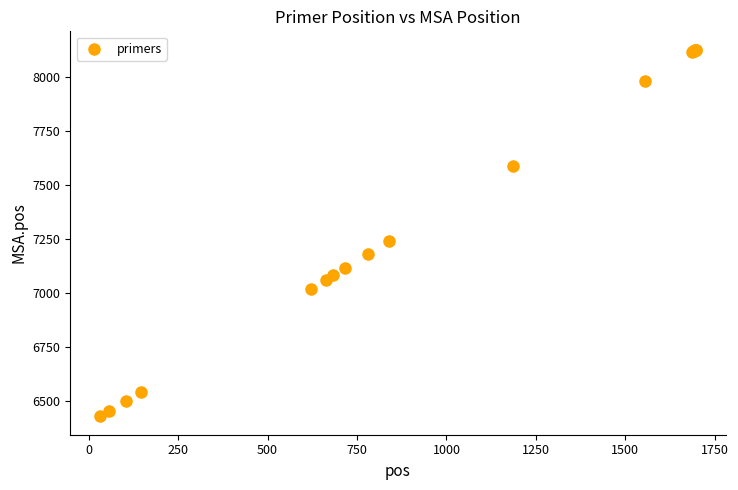

What Y value in the scatter plot is closest to 7279?

7240